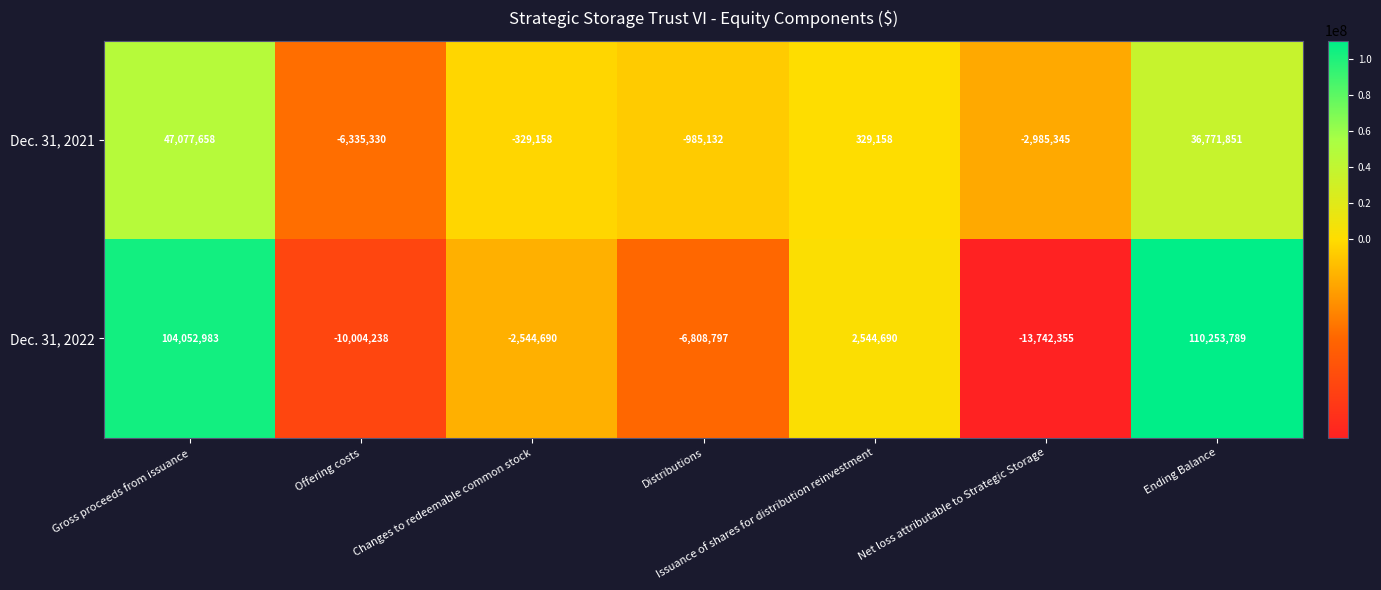

At which category is the sum across all series the highest?

Gross proceeds from issuance